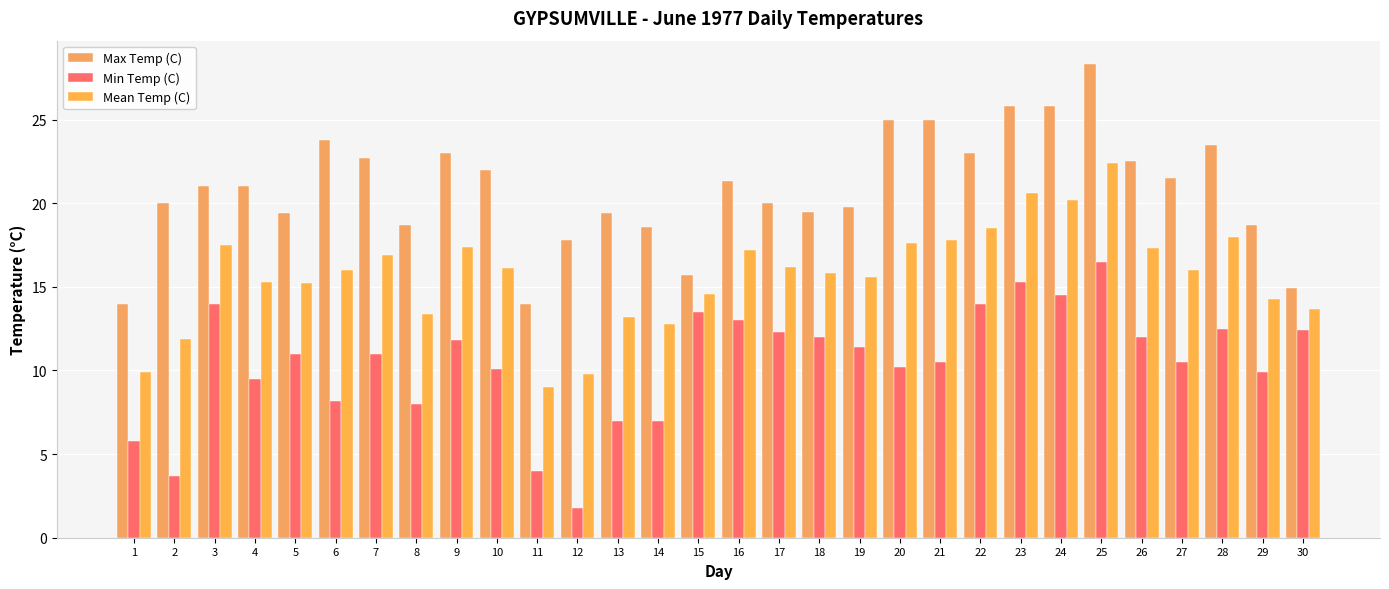

Where does the Min Temp (C) series first go above 11?

3